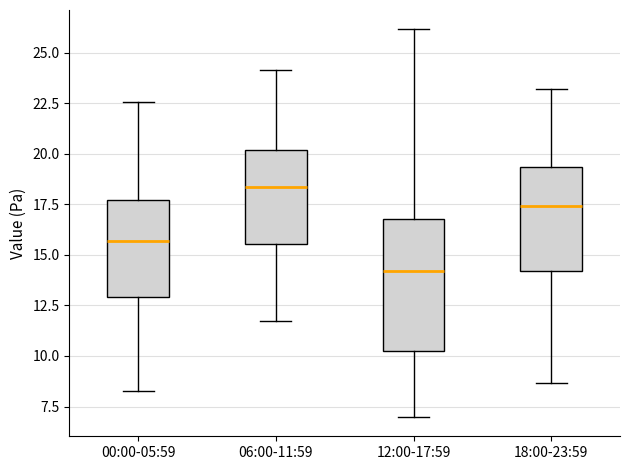

Reading left to right, read every box against the y-axis: the position of its median line, the range the box covers, and the ends of its whiskers. The values are not printed on the chart, so give them approximately, as read against the axis.

00:00-05:59: median 15.5, box 13.0 to 17.5, whiskers 8.0 to 22.5
06:00-11:59: median 18.5, box 15.5 to 20.0, whiskers 12.0 to 24.0
12:00-17:59: median 14.0, box 10.0 to 17.0, whiskers 7.0 to 26.0
18:00-23:59: median 17.5, box 14.0 to 19.5, whiskers 8.5 to 23.0